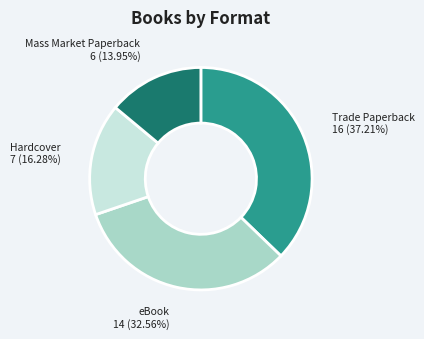

To the nearest percent, what percentage of the pie is Trade Paperback?

37%